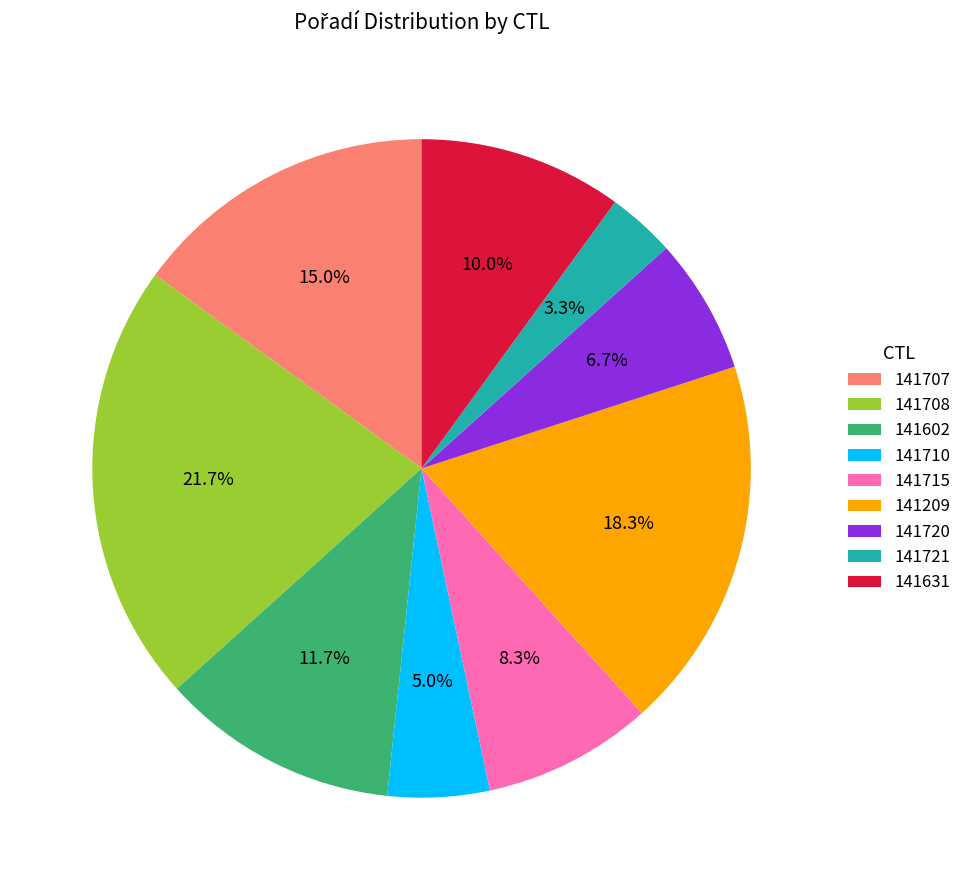

Rank the categories by value from lowest to highest.

141721, 141710, 141720, 141715, 141631, 141602, 141707, 141209, 141708